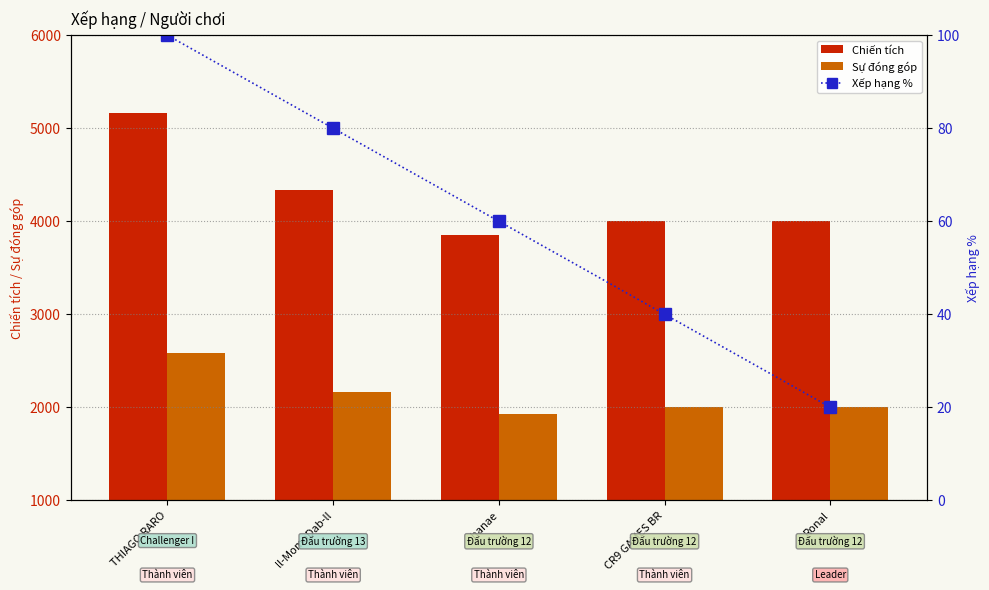

The value of Xếp hạng % at hanae is 14. True or false?

False